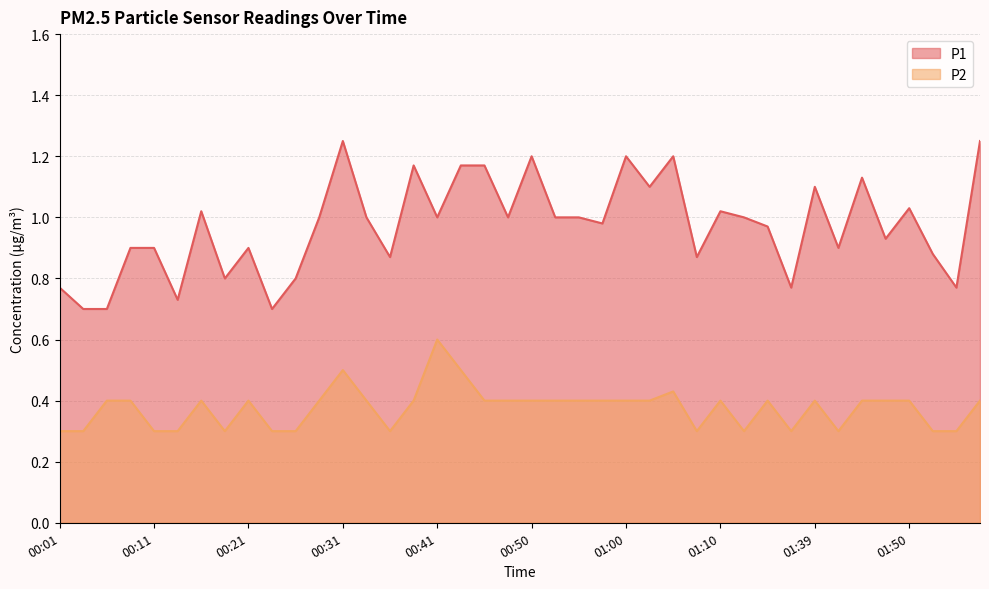

What is the difference between the maximum and minimum values in the P1 series?

0.6